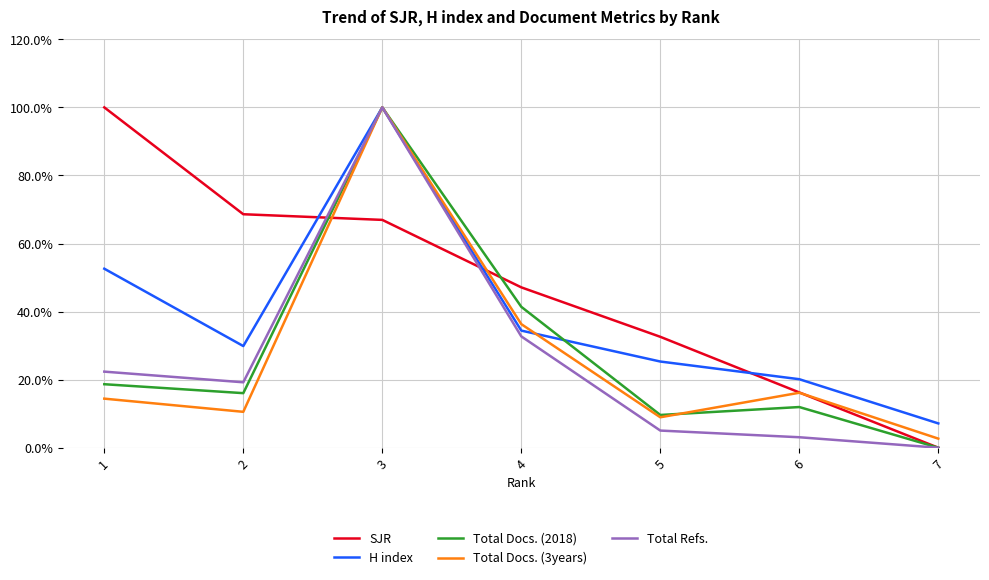

True or false: Total Docs. (3years) has a value of 16.2 at 6.

True